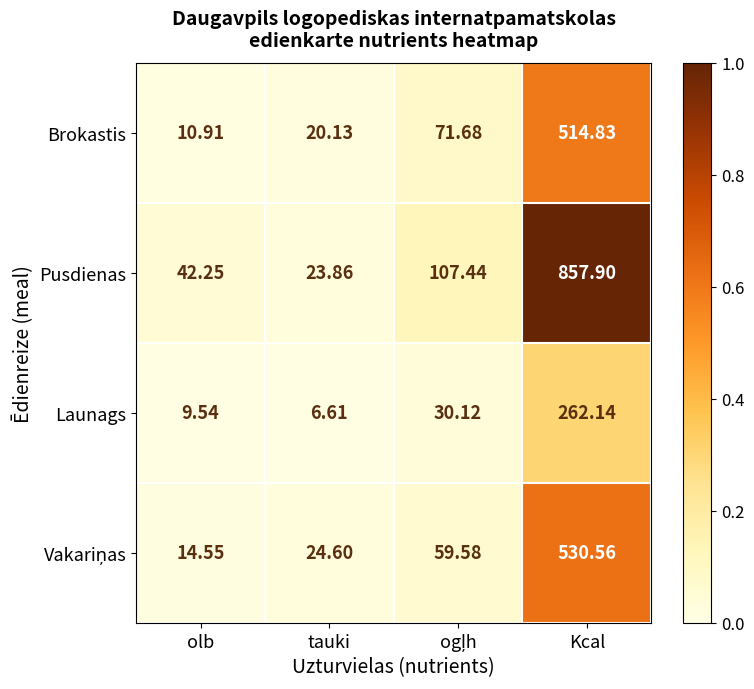

Which series has the largest total across all categories?

Pusdienas